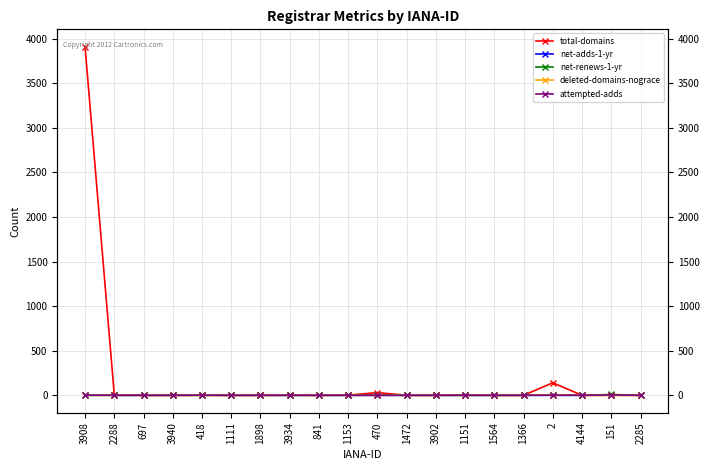

How many positive values does the net-adds-1-yr series have?

3